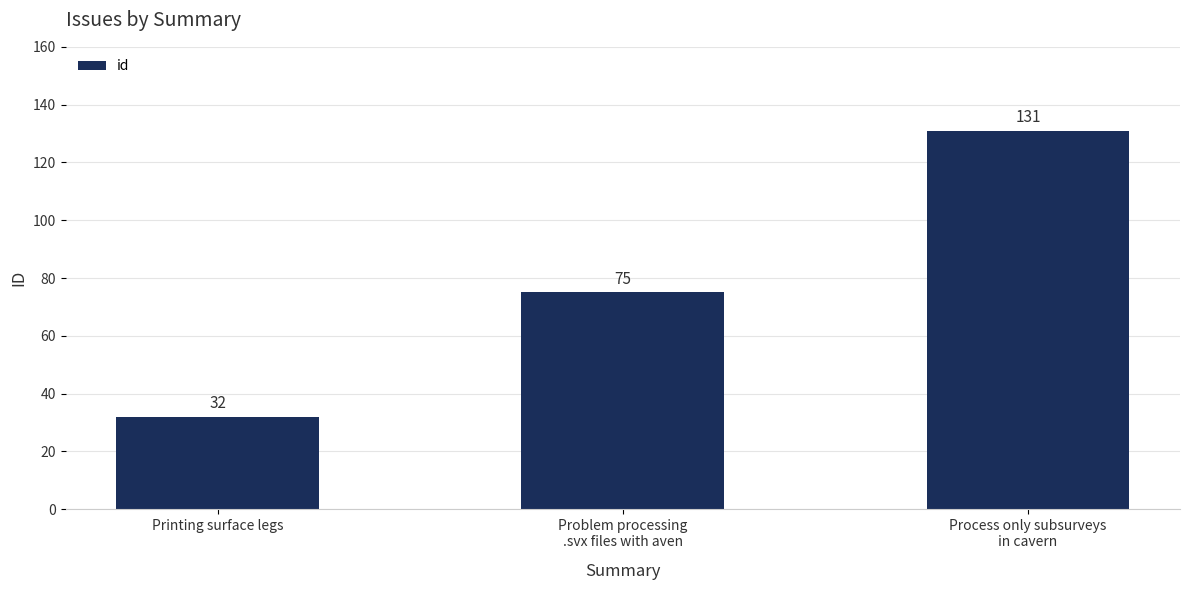

Is it true that the value at Problem processing
.svx files with aven is 33?

False